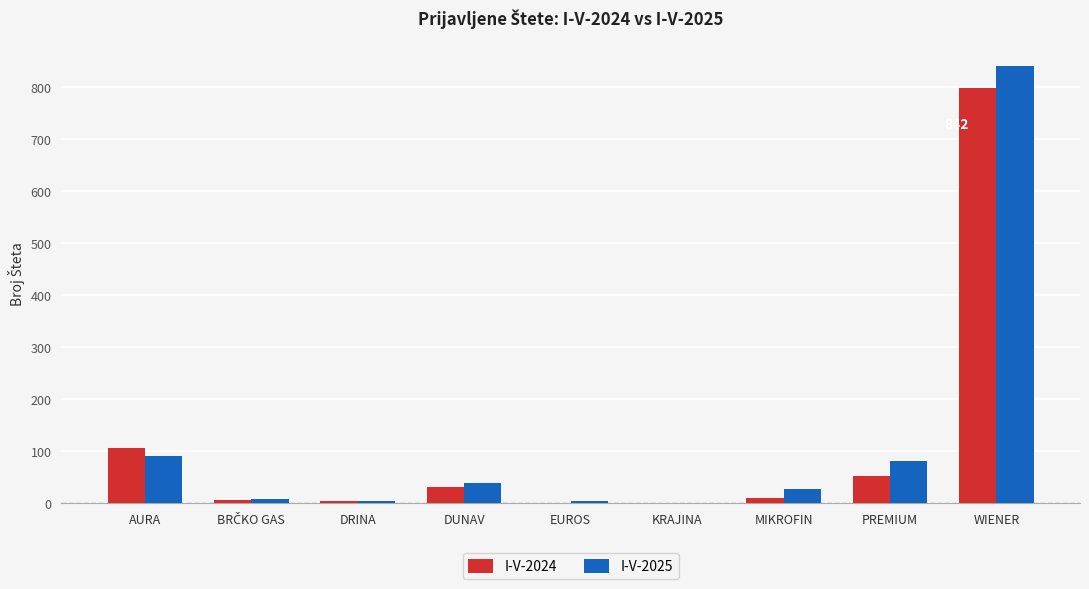

What is the sum of all I-V-2024 values?

1012